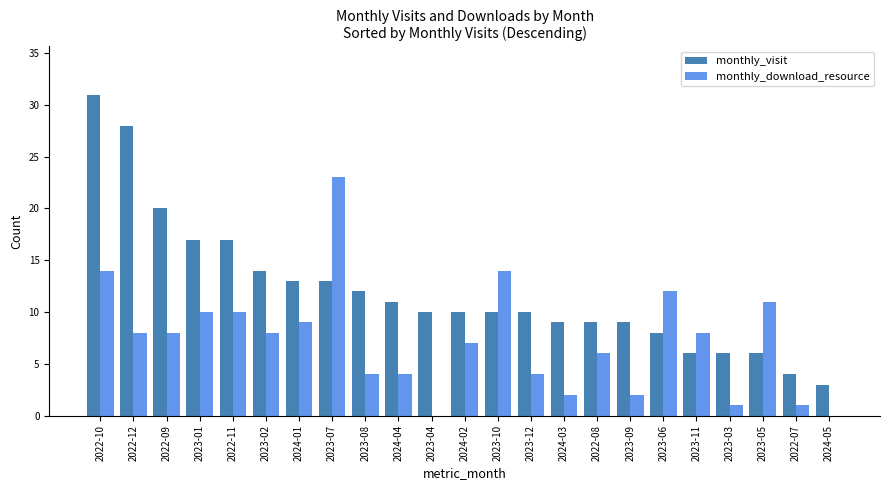

How many groups of bars are there?

23